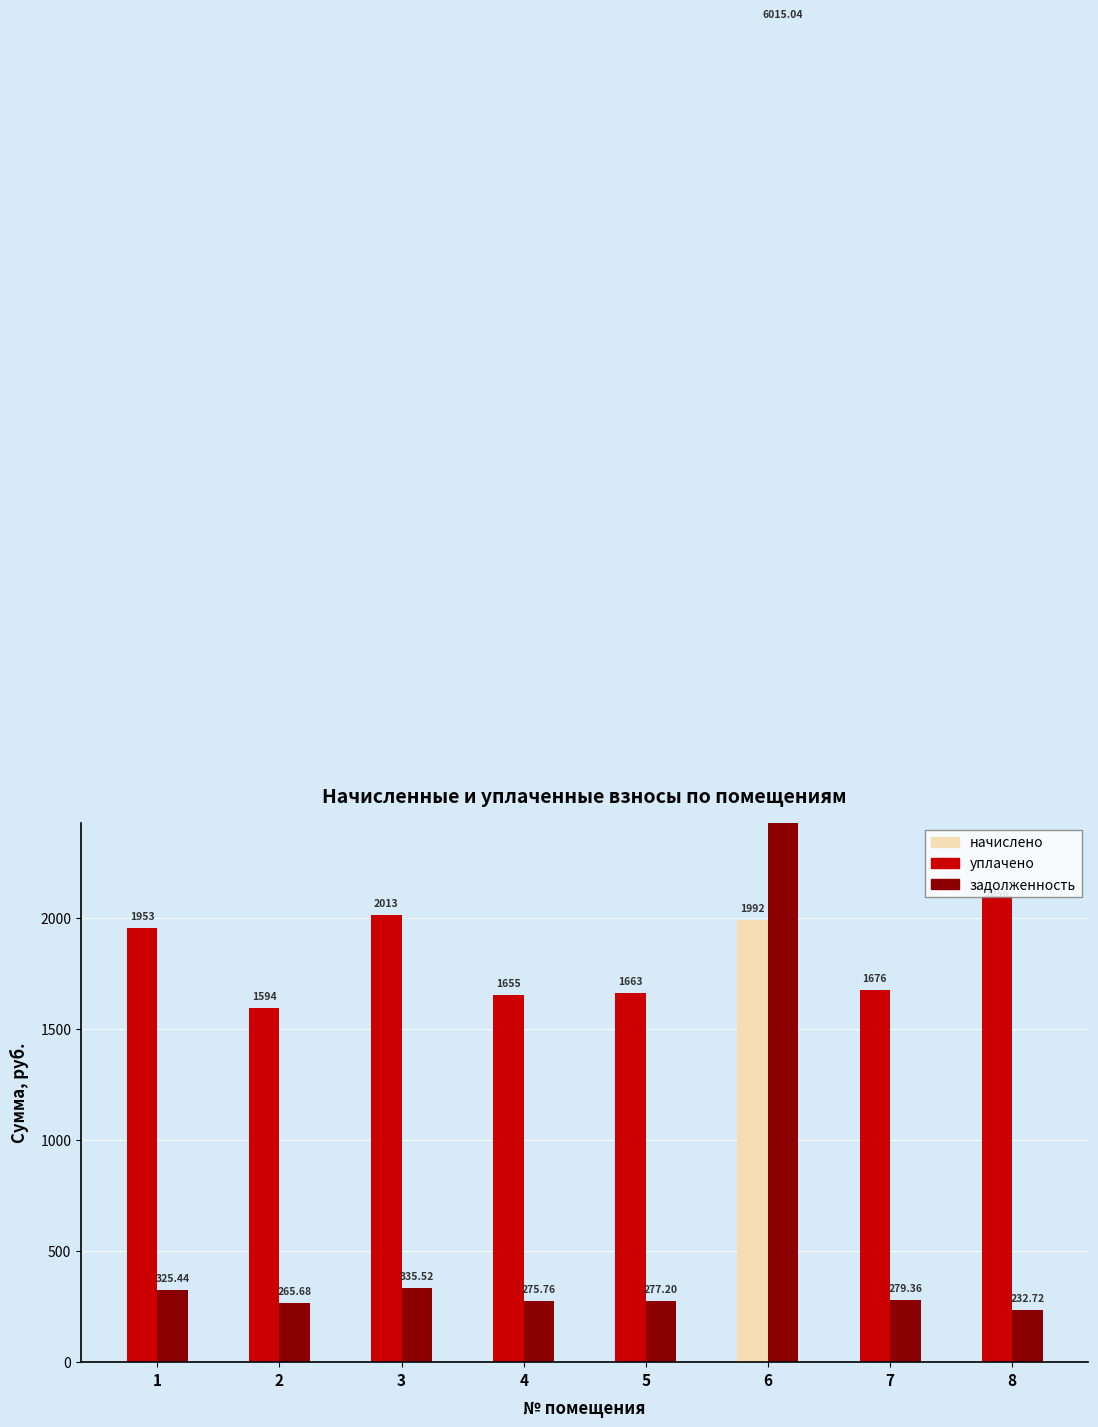

Rank the categories by начислено (max) value from lowest to highest.

1, 2, 3, 4, 5, 7, 8, 6